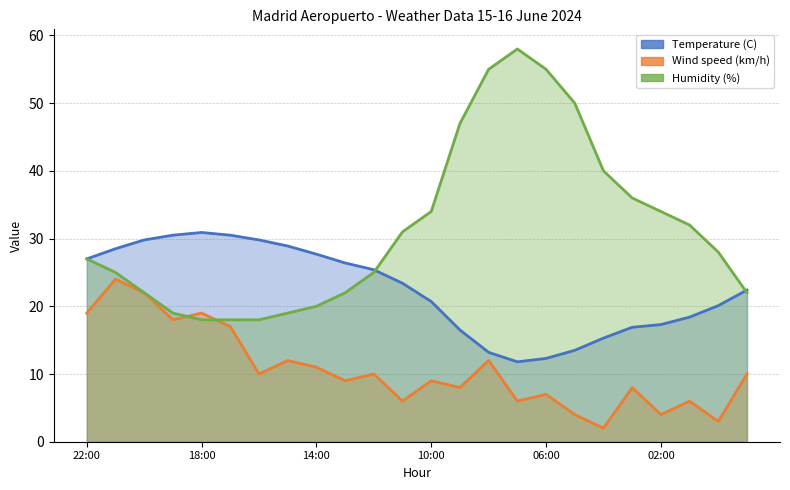

True or false: Temperature (C) and Wind speed (km/h) intersect in this chart.

False